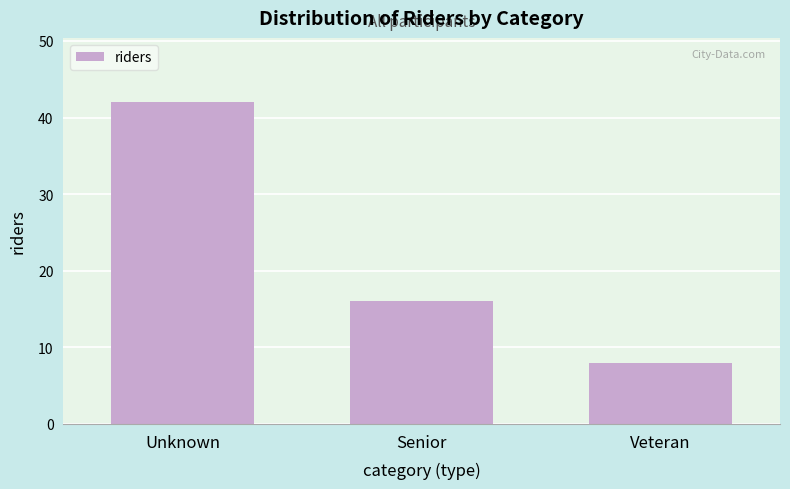

Reading left to right, what are all the values shown in this chart?

Unknown=42	Senior=16	Veteran=8